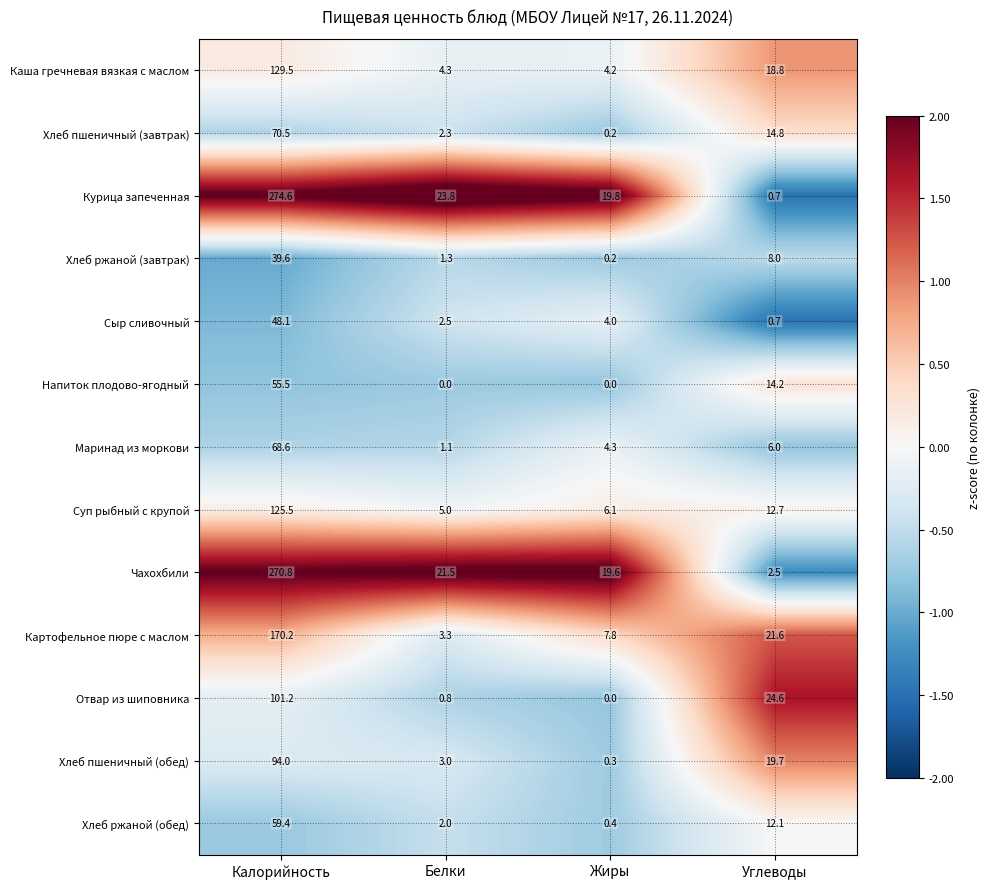

Which category has the highest value across all series?

Калорийность